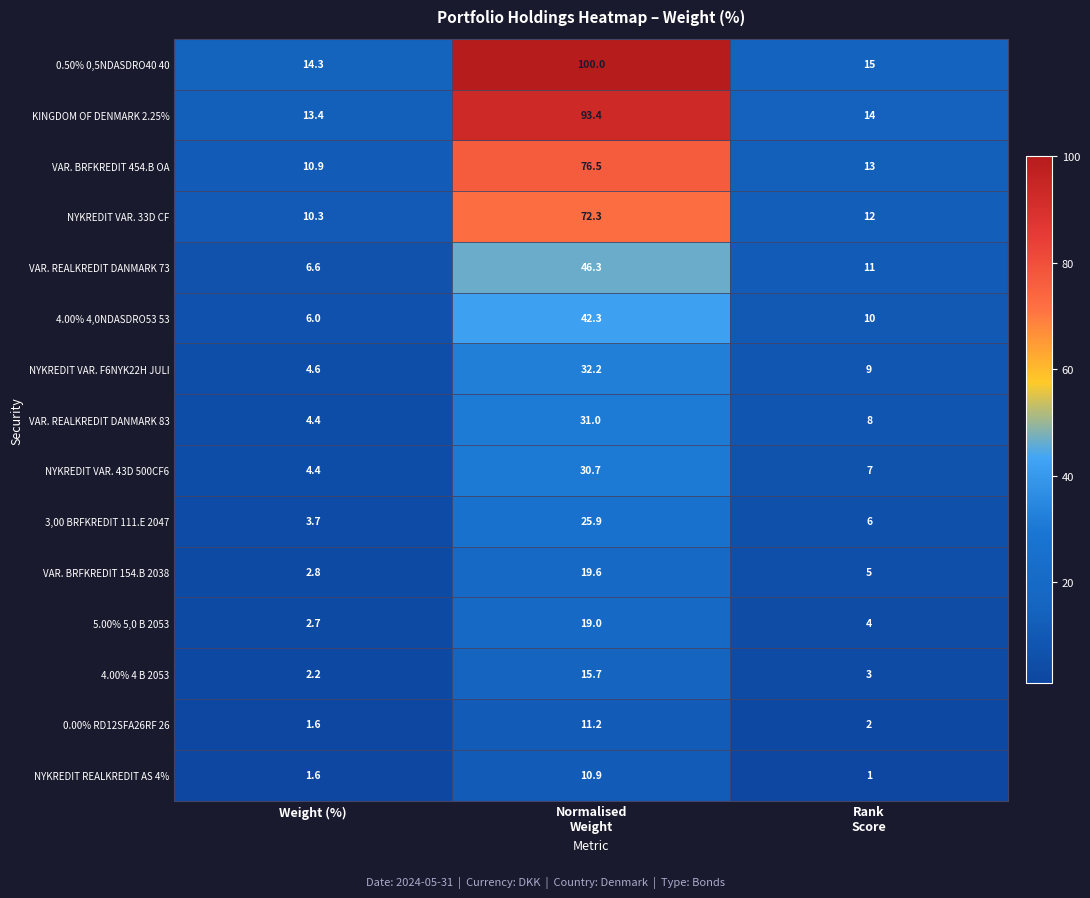

What is the difference between the second highest and minimum values in the 4.00% 4,0NDASDRO53 53 series?

4.0